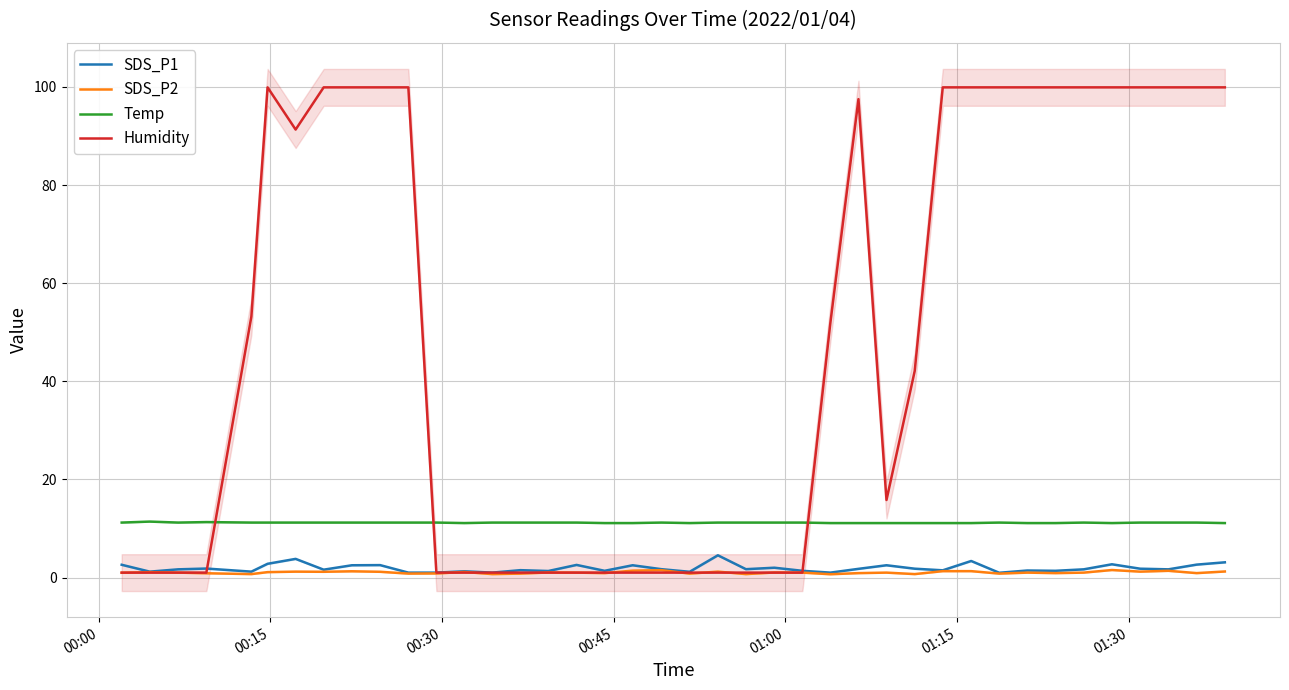

True or false: Temp and SDS_P2 cross at least once.

False